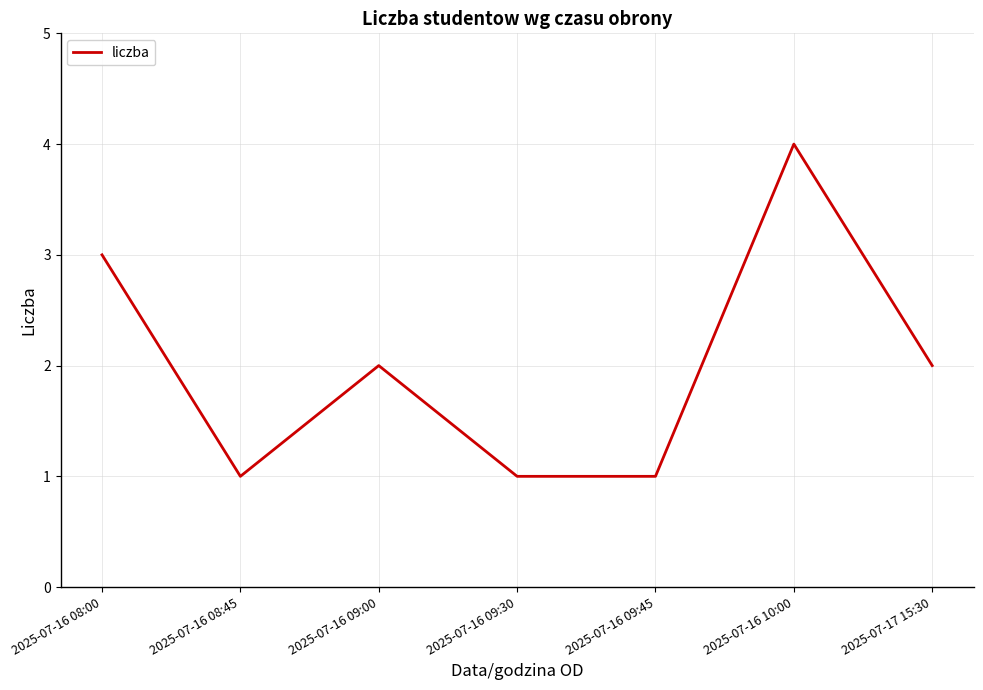

True or false: the data shows 1 at 2025-07-16 08:45.

True